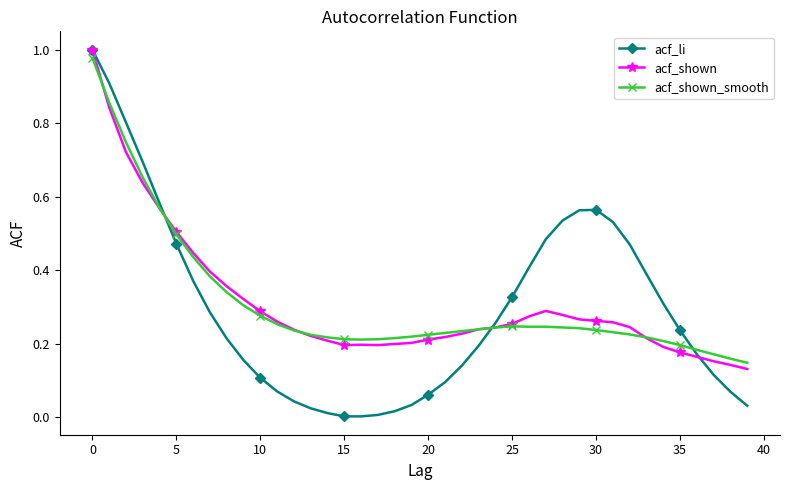

True or false: acf_shown has more than 0 interior local peaks.

True